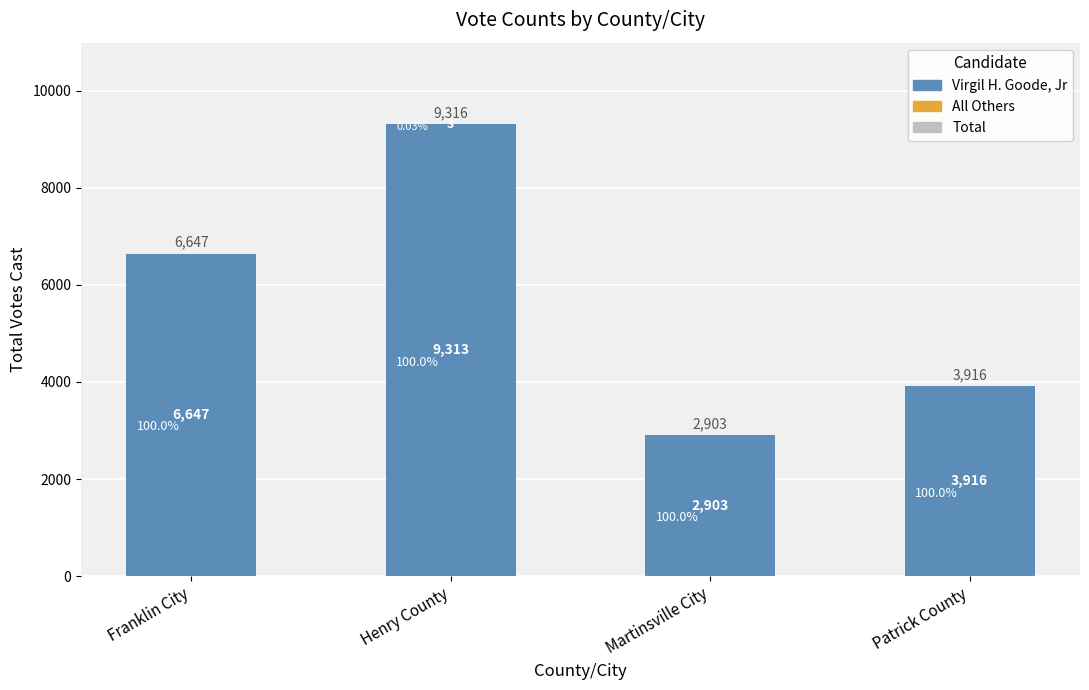

At which label does Virgil H. Goode, Jr first exceed 6647?

Henry County